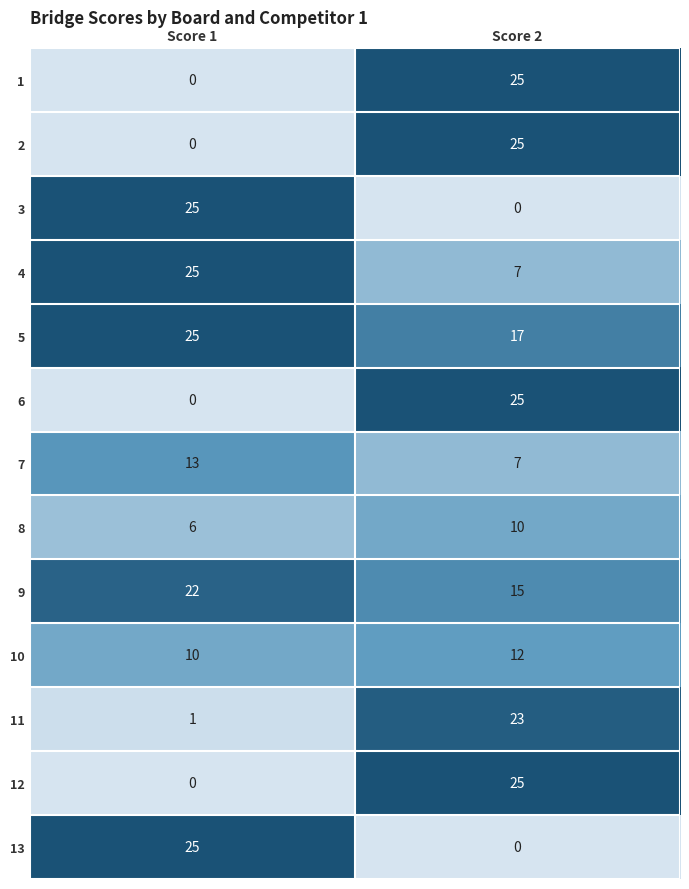

What is the sum of the 1 values at Score 1 and Score 2?

25